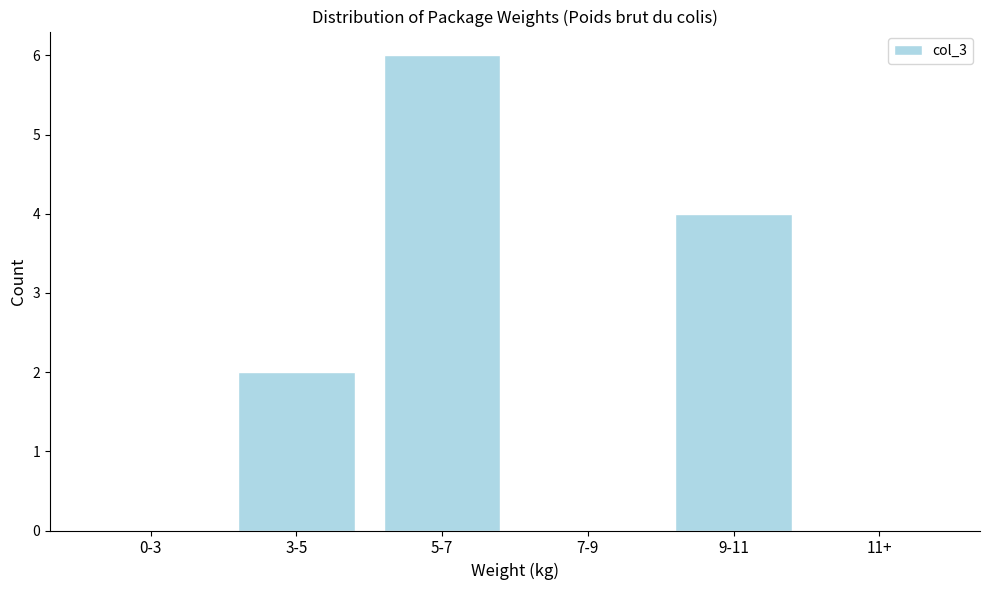

Reading right to left, list all the values displayed in this chart.

11+=0	9-11=4	7-9=0	5-7=6	3-5=2	0-3=0